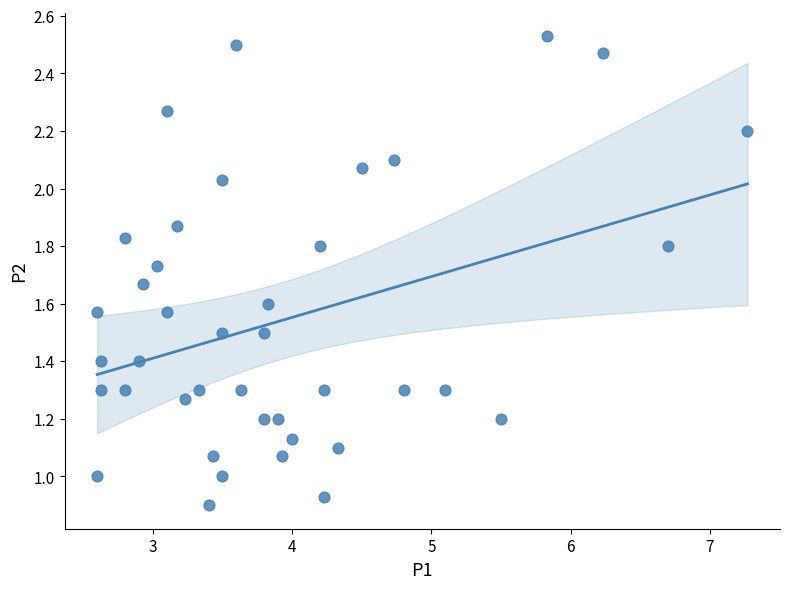

What is the range of X values (max minus min)?

4.7